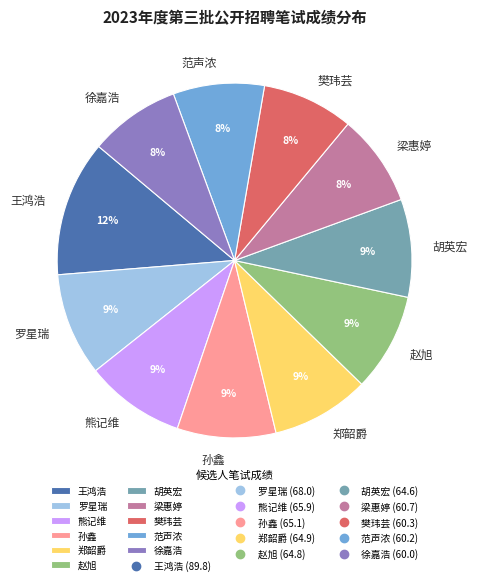

What percentage is the 赵旭 slice, to the nearest percent?

9%